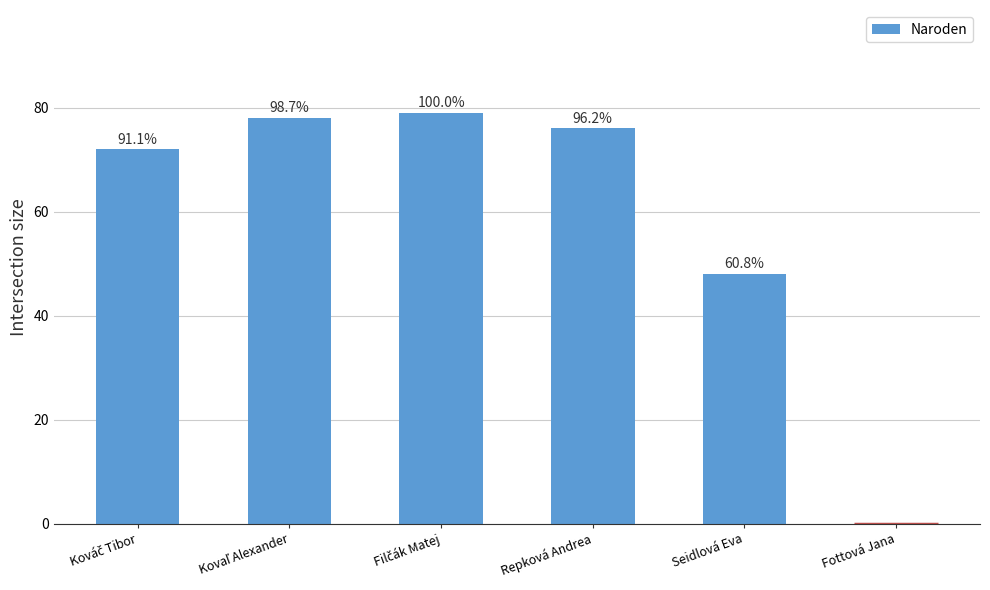

Is it true that the value at Seidlová Eva is 25?

False